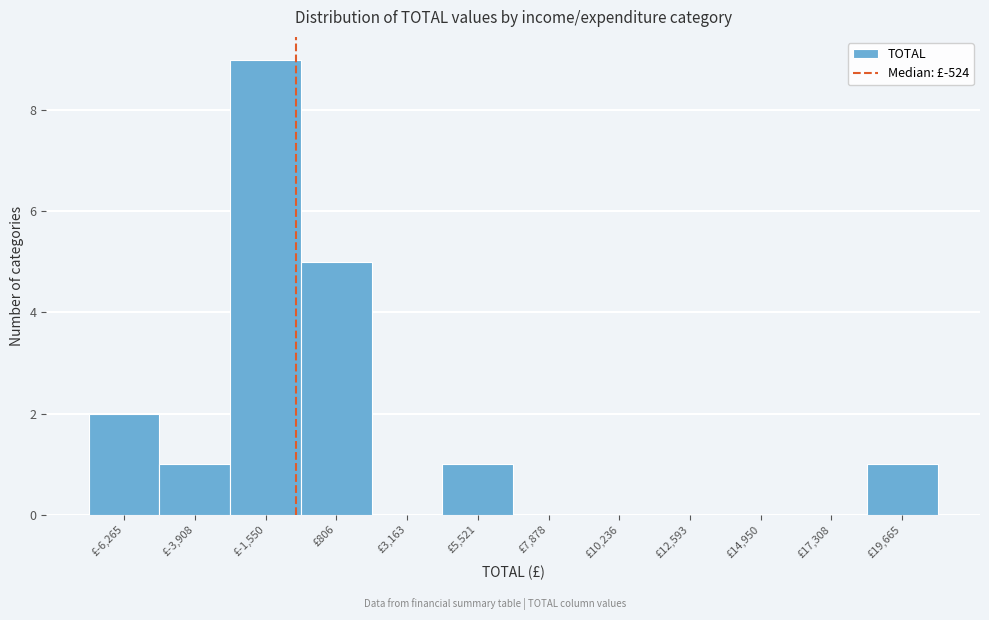

Over which range of the x-axis is the bar tallest?

-2500 to -500